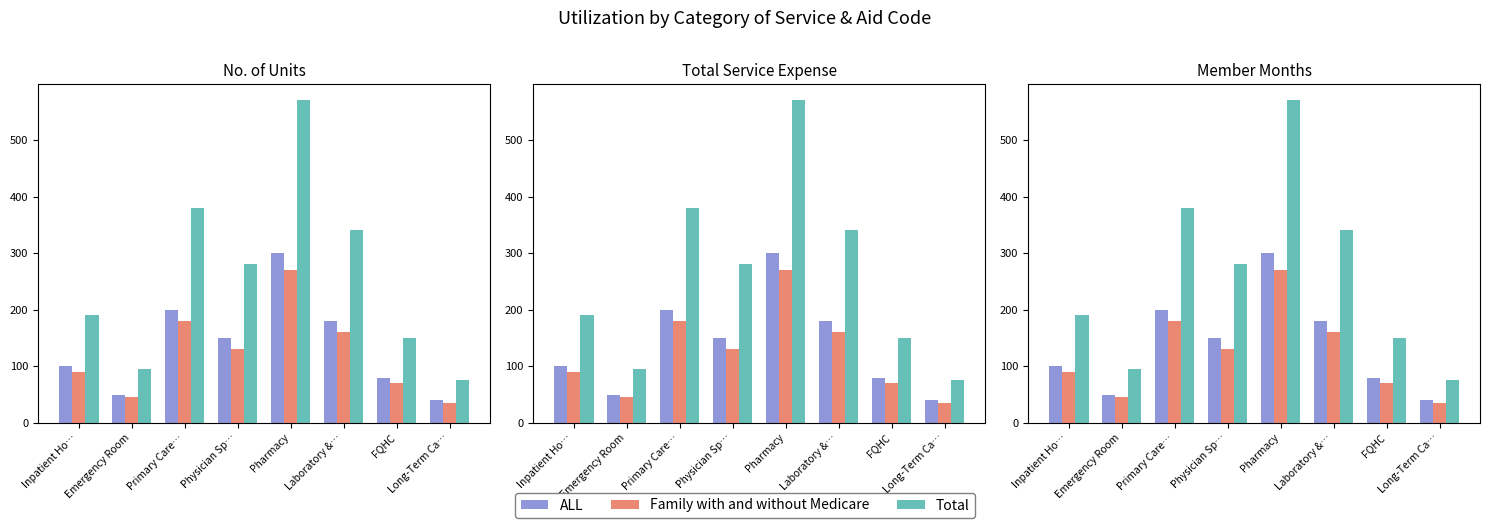

How many groups of bars are there?

8